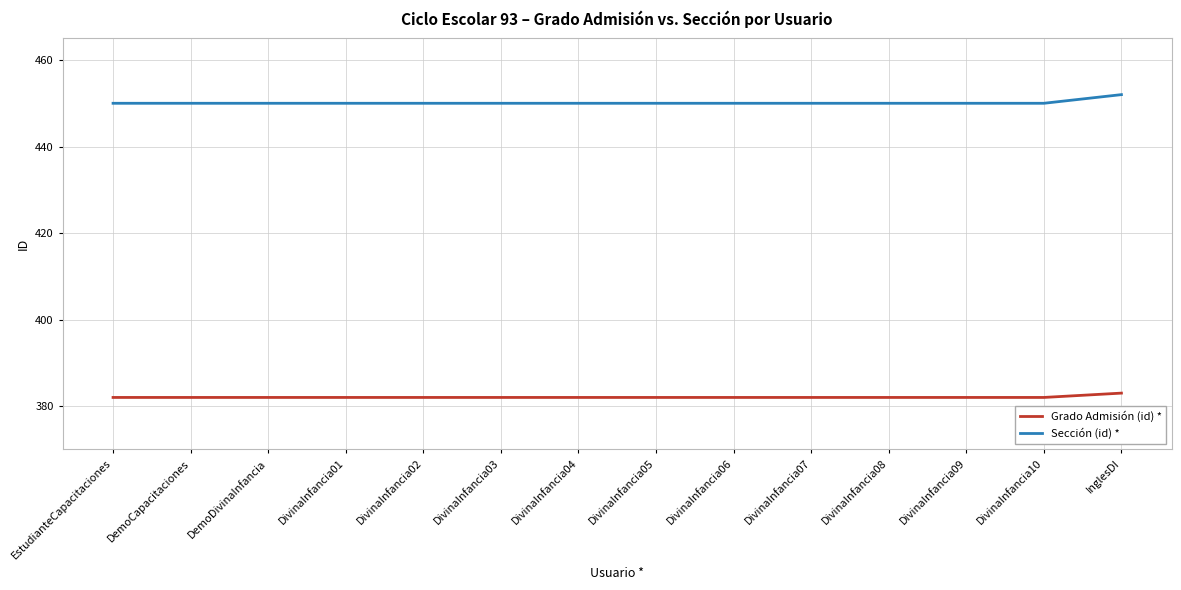

True or false: Sección (id) * has a value of 151 at DivinaInfancia04.

False